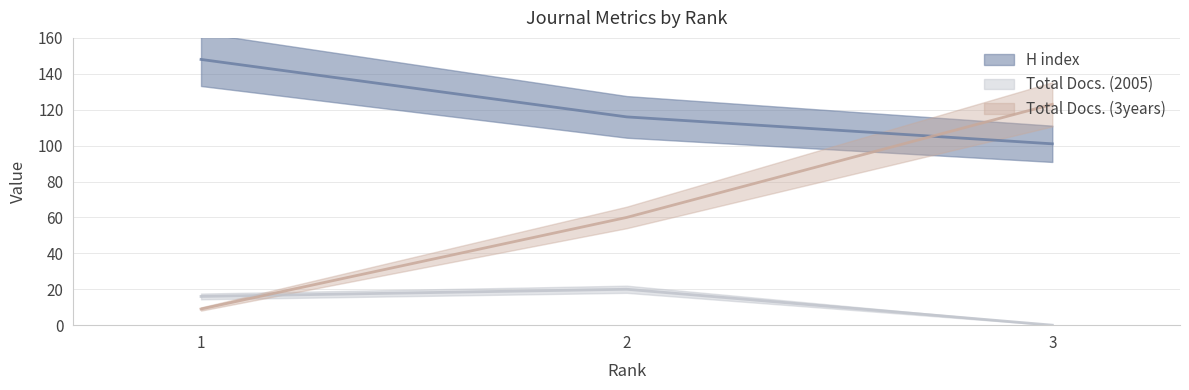

Between 2 and 3, which series saw the biggest shift?

Total Docs. (3years)